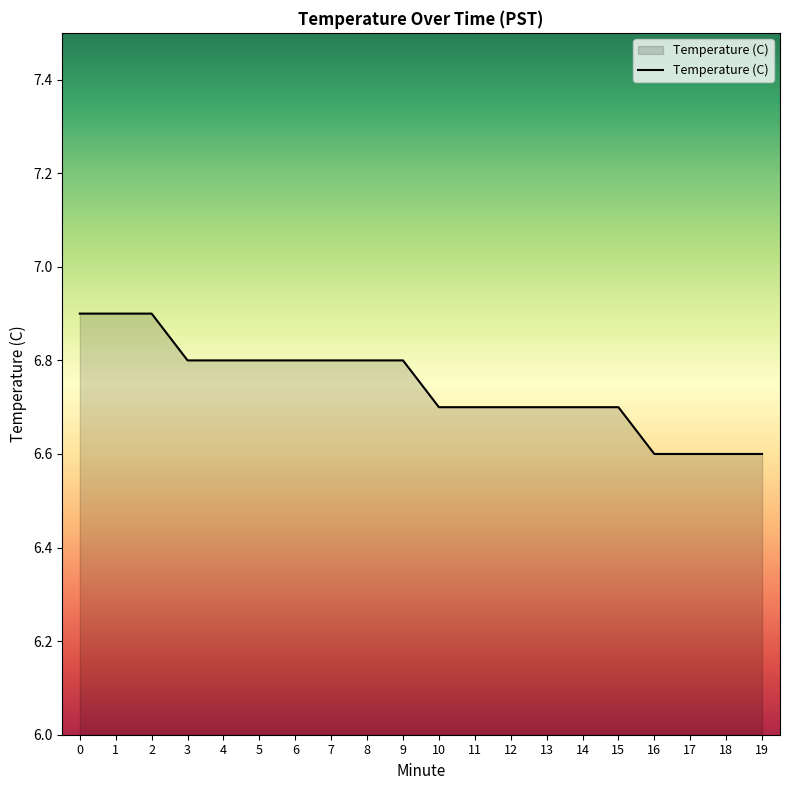

How many lines are shown in the chart?

1